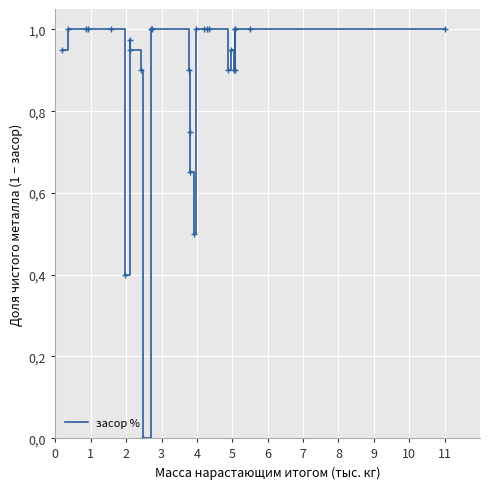

Does the chart have visible grid lines?

Yes